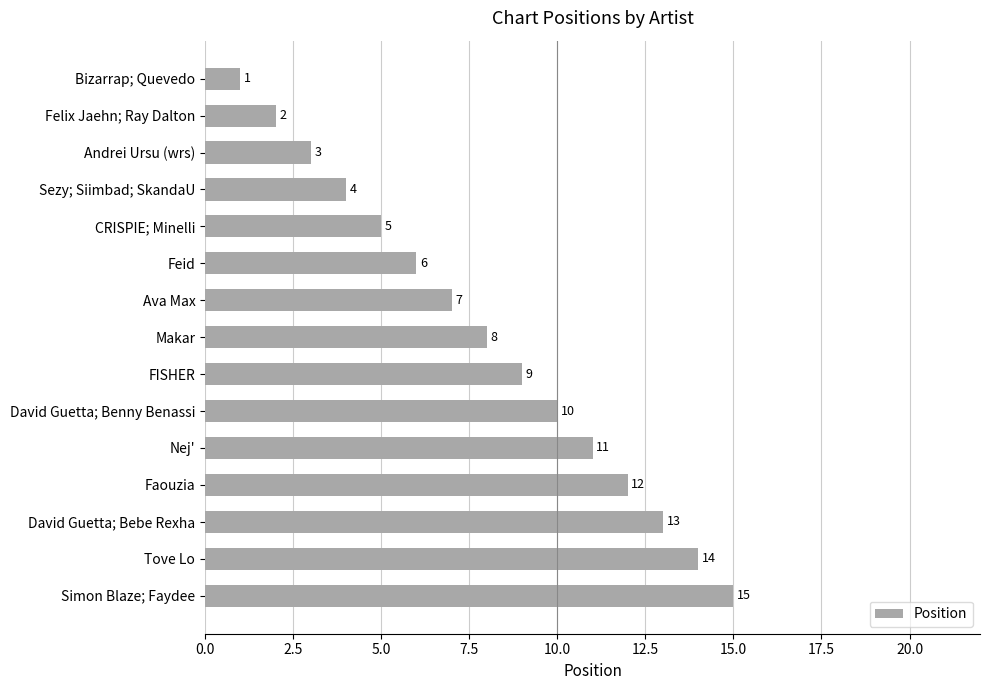

True or false: the data shows 14 at Tove Lo.

True